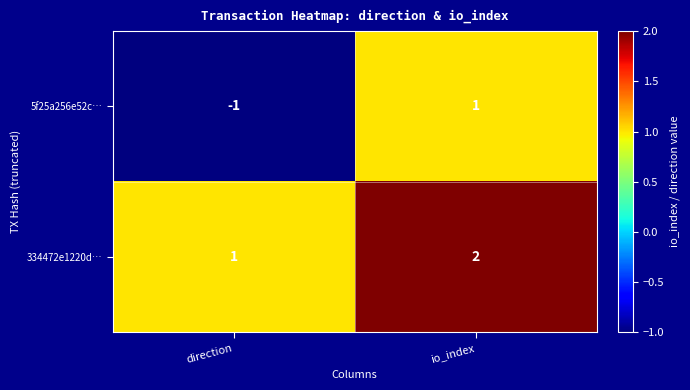

The value of 334472e1220d… at direction is 0. True or false?

False